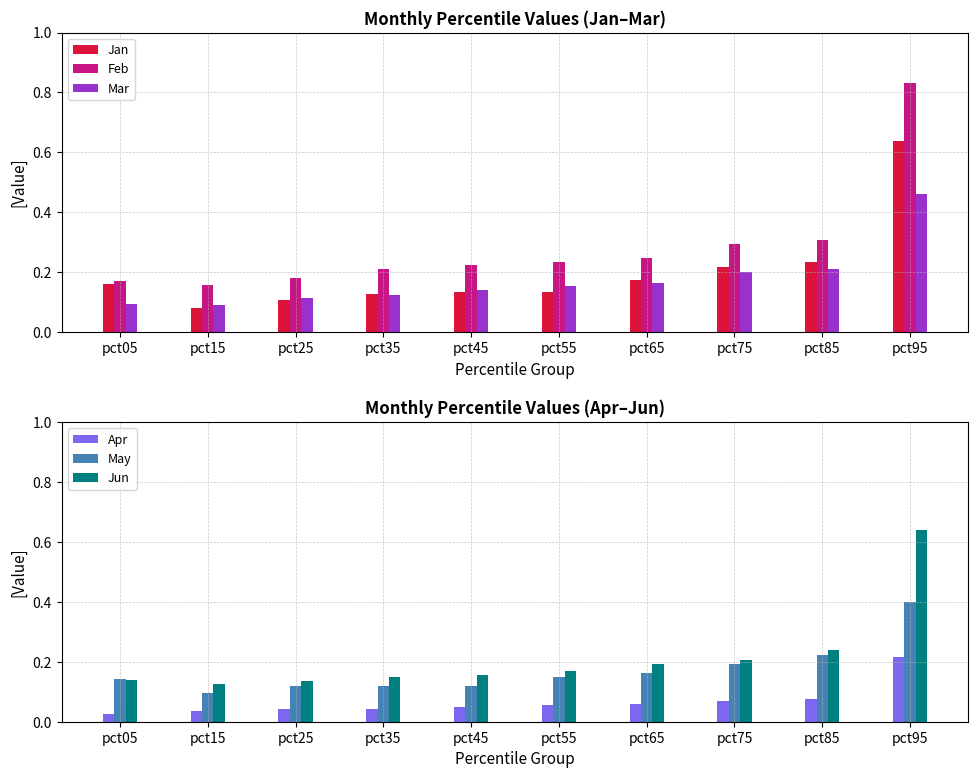

Does the chart contain stacked bars?

No